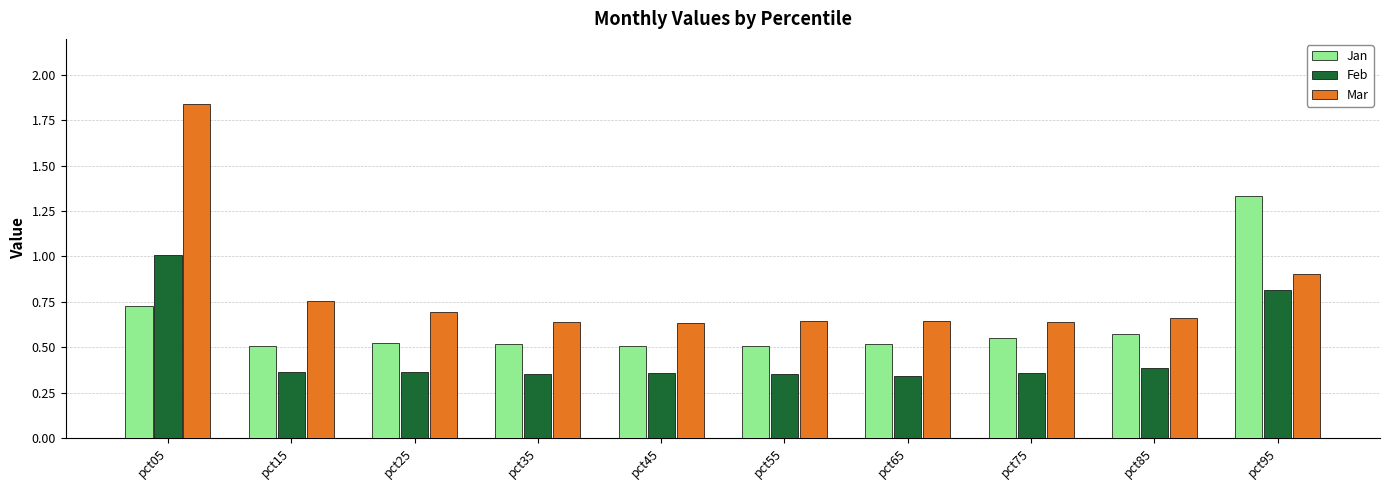

How many groups of bars are there?

10